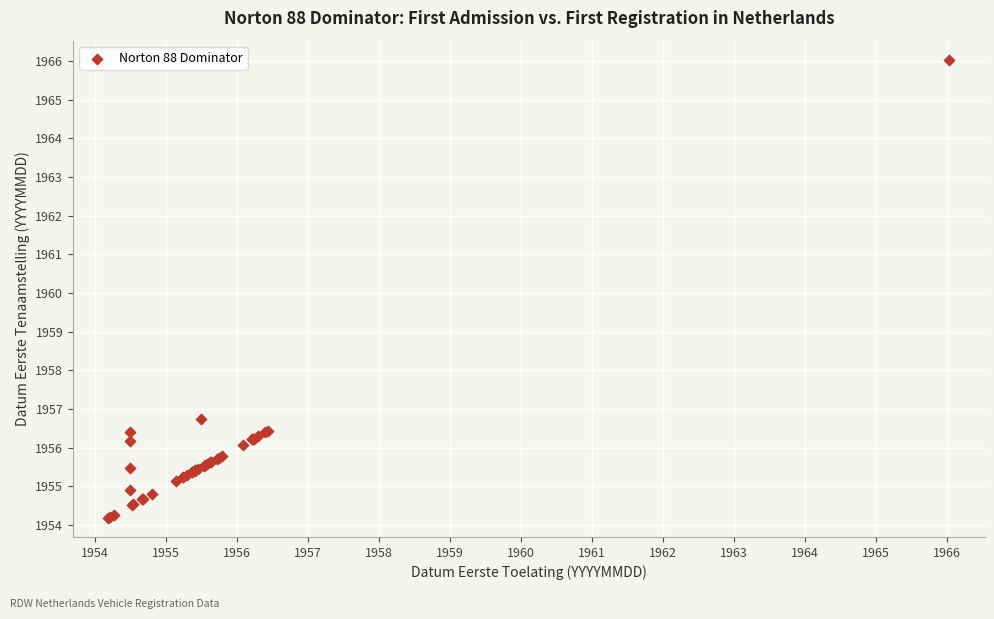

What Y value in the scatter plot is closest to 1960?

1956.8